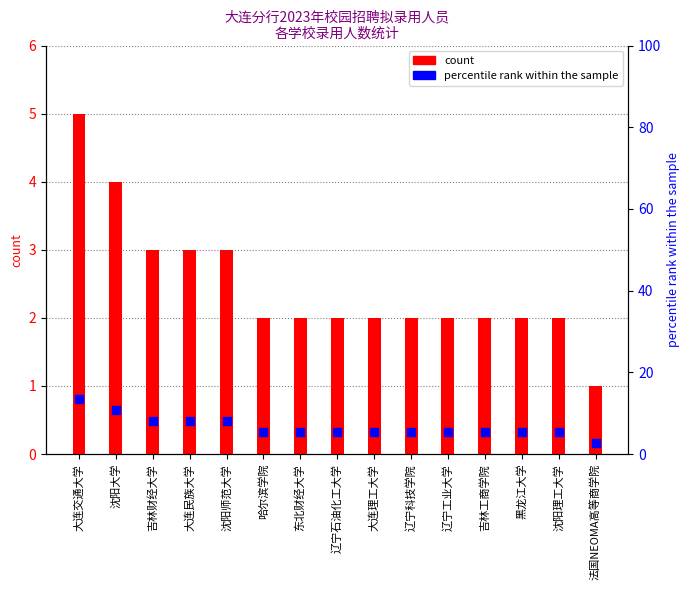

What are all the series names shown in the legend?

count, percentile rank within the sample